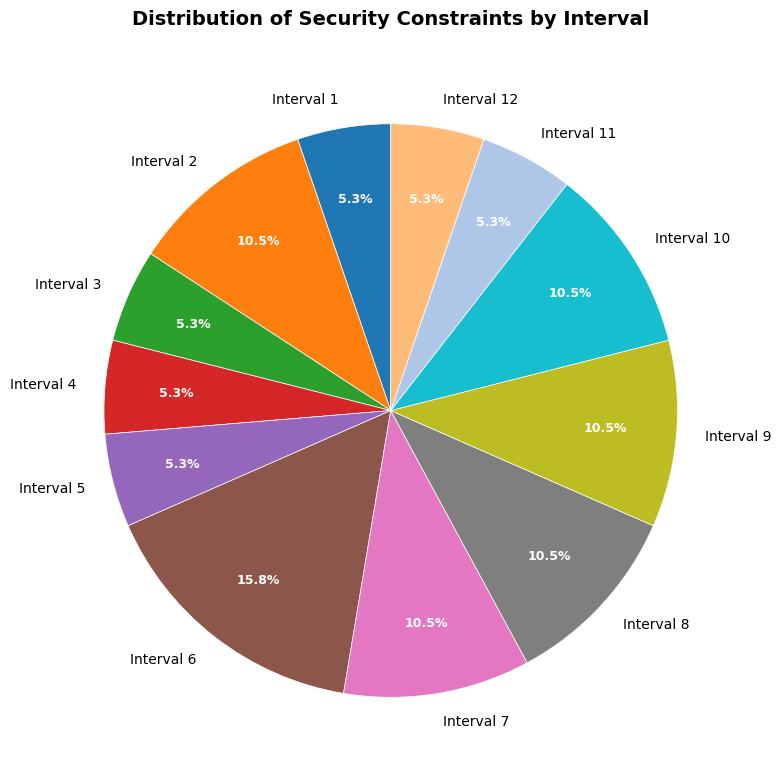

Which category has the biggest portion of the pie?

Interval 6